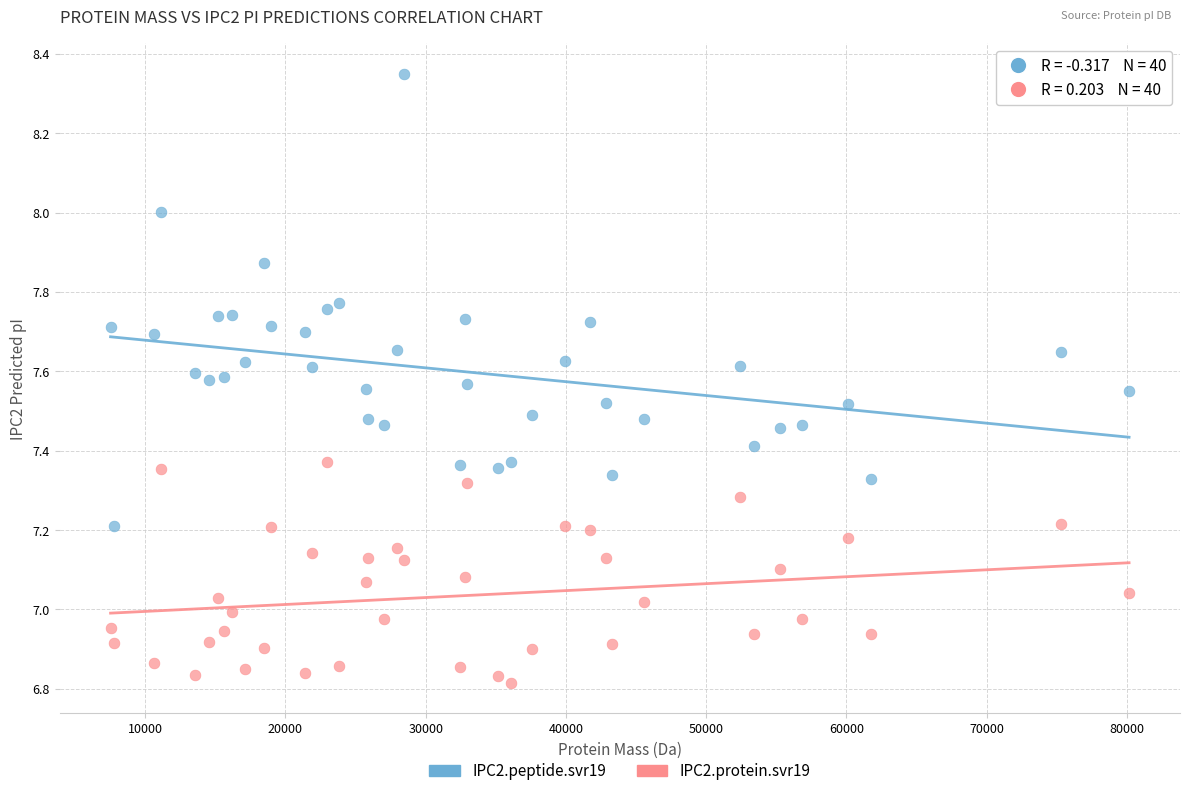

Which series has the widest spread of Y values?

IPC2.peptide.svr19